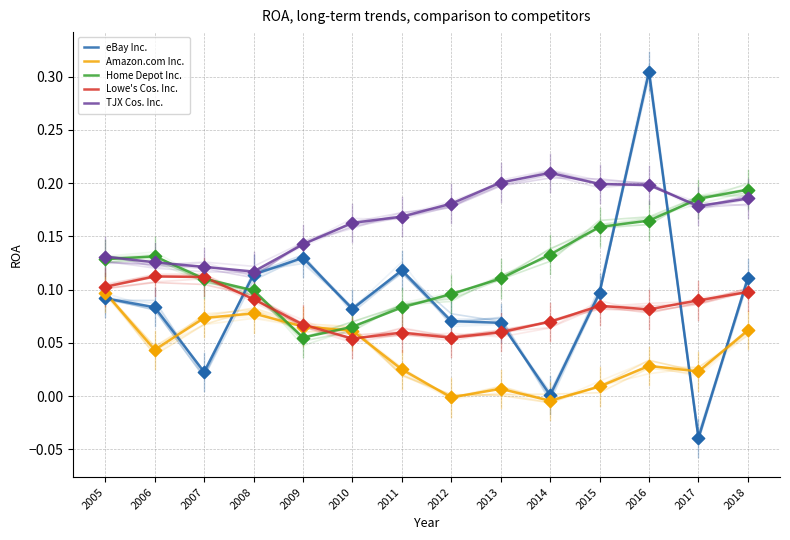

At how many categories does at least one series exceed 0?

14